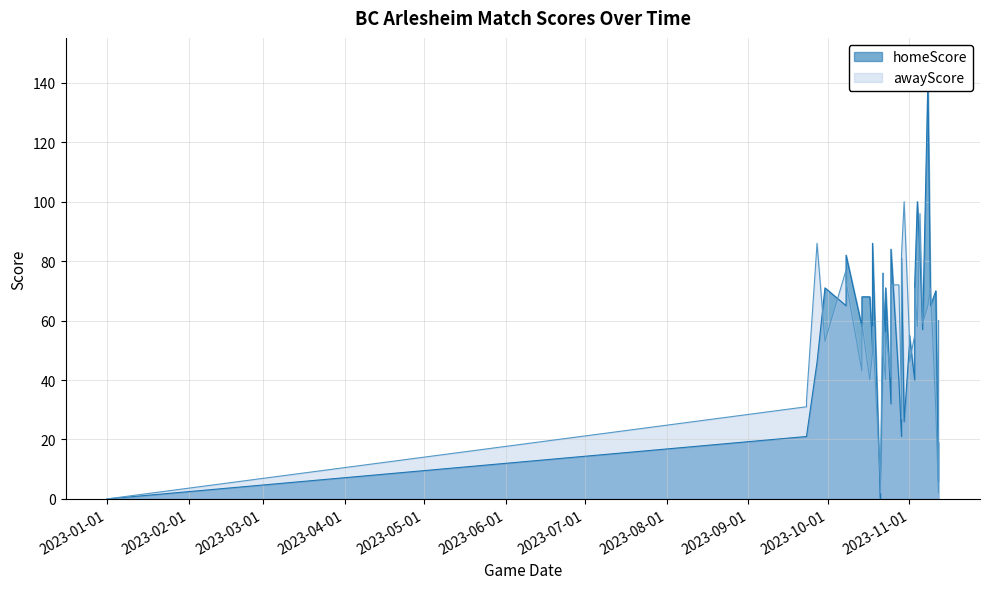

What is the spread (max minus min) of values at 01.11.2023?

2